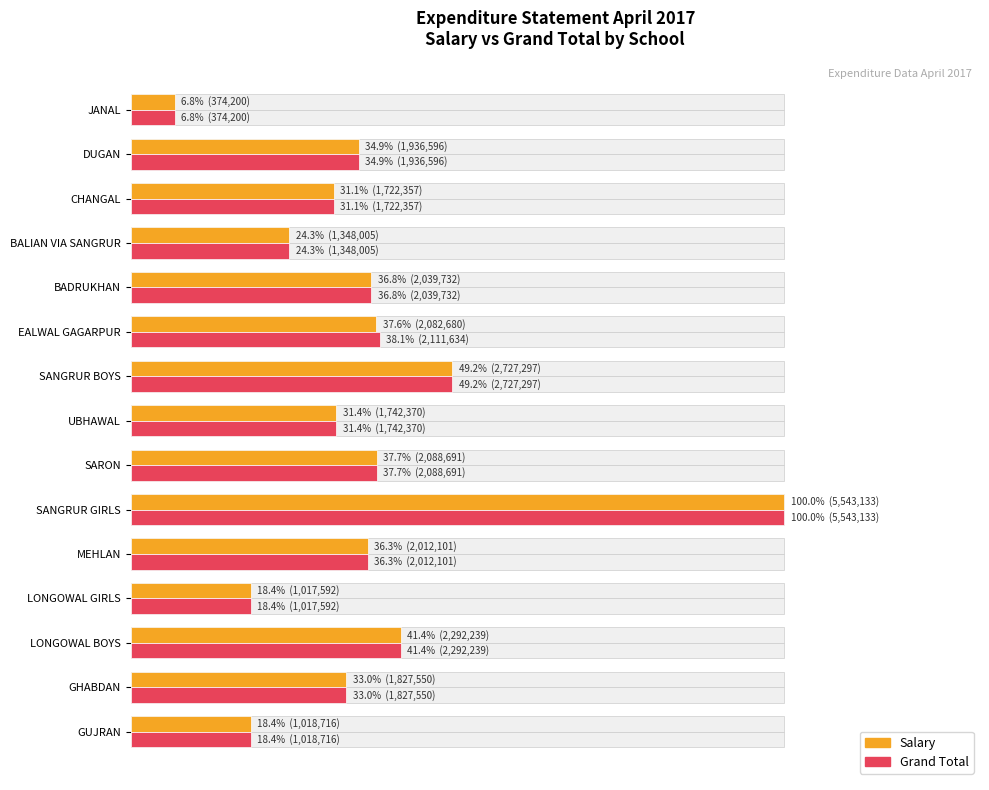

Reading left to right, extract all data points from this chart.

Salary: 18.4	33.0	41.4	18.4	36.3	100.0	37.7	31.4	49.2	37.6	36.8	24.3	31.1	34.9	6.8
Grand Total: 18.4	33.0	41.4	18.4	36.3	100.0	37.7	31.4	49.2	38.1	36.8	24.3	31.1	34.9	6.8